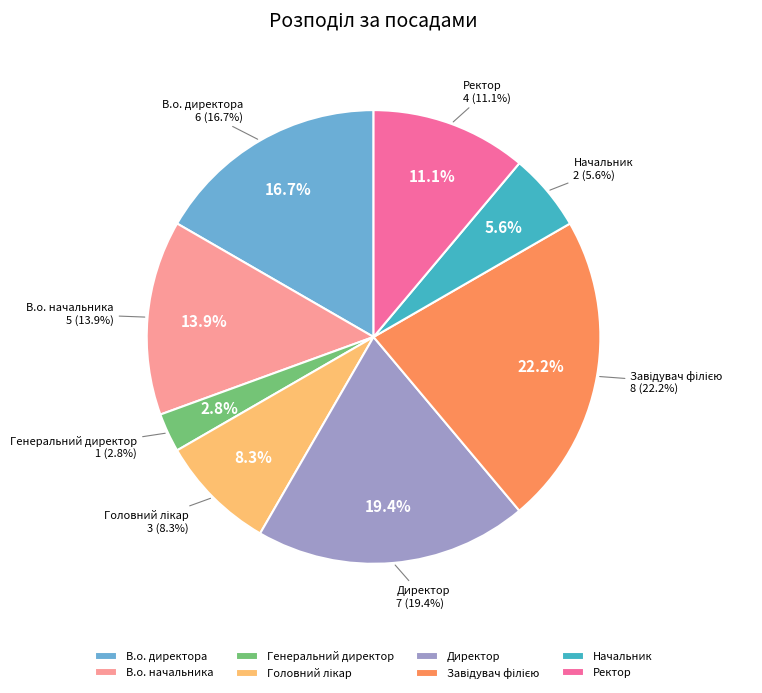

How many slices are in this pie chart?

8